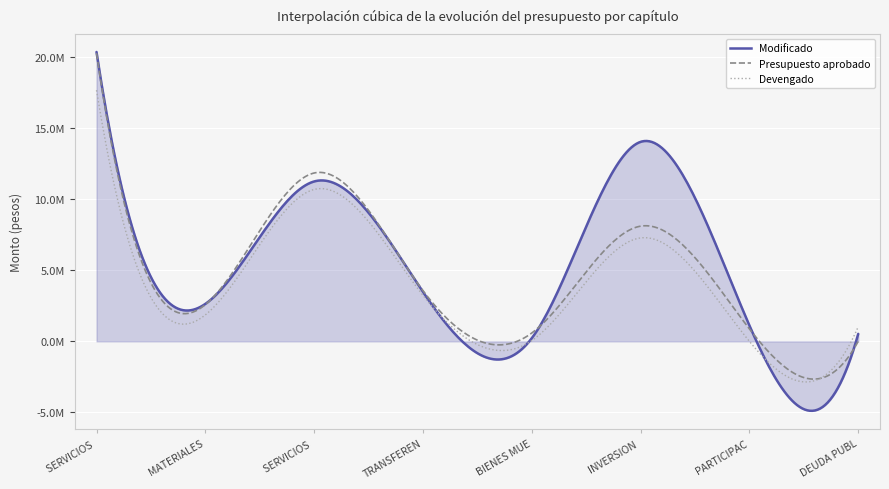

Does the chart have visible grid lines?

Yes